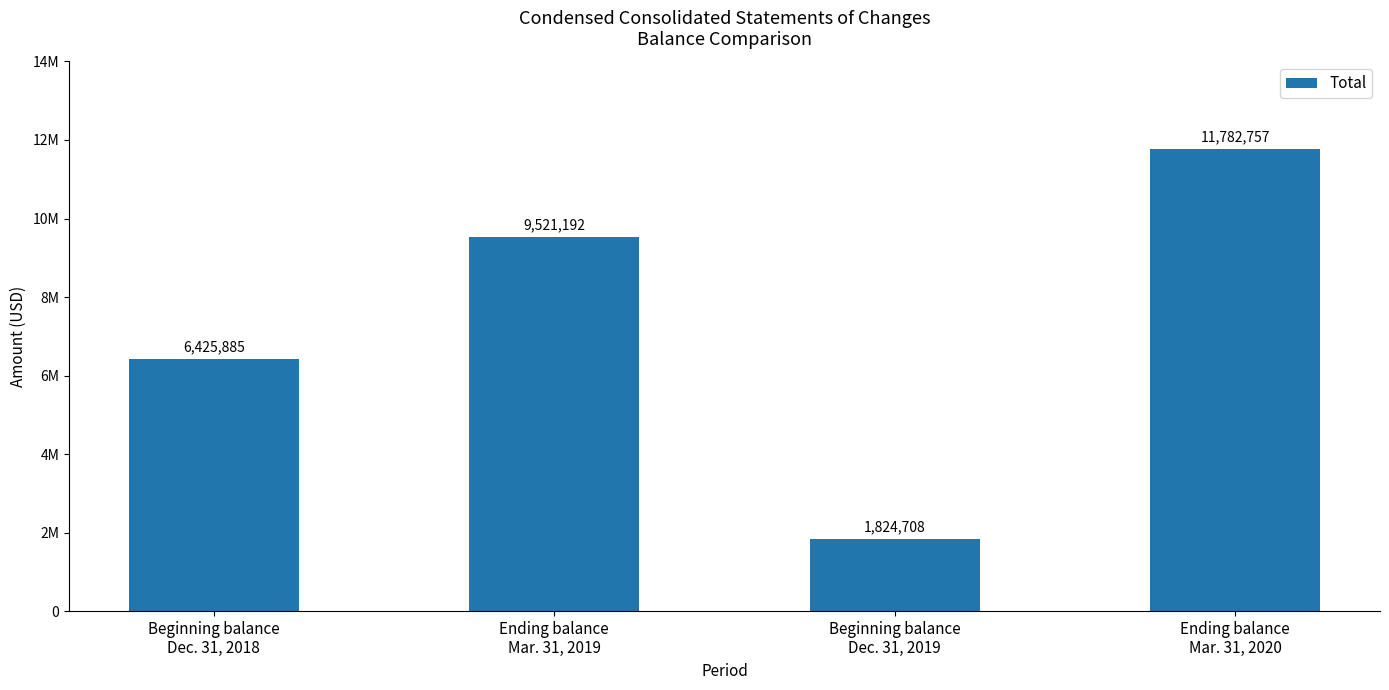

Are the bars grouped side by side (vs. stacked)?

No